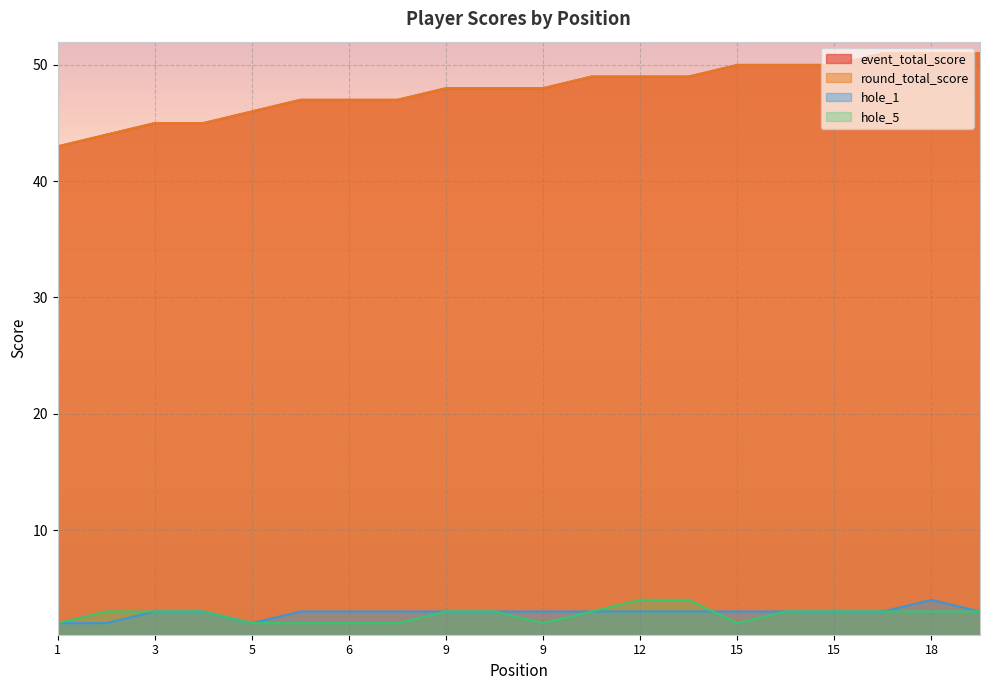

Is it true that hole_1 equals 1 at 5?

False